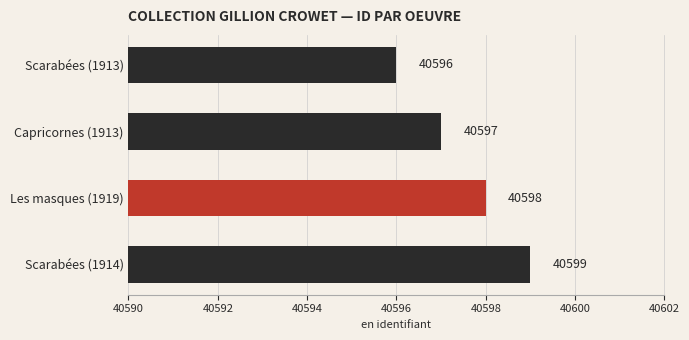

Reading top to bottom, transcribe all the data shown in this chart.

Scarabées (1913)=40596	Capricornes (1913)=40597	Les masques (1919)=40598	Scarabées (1914)=40599